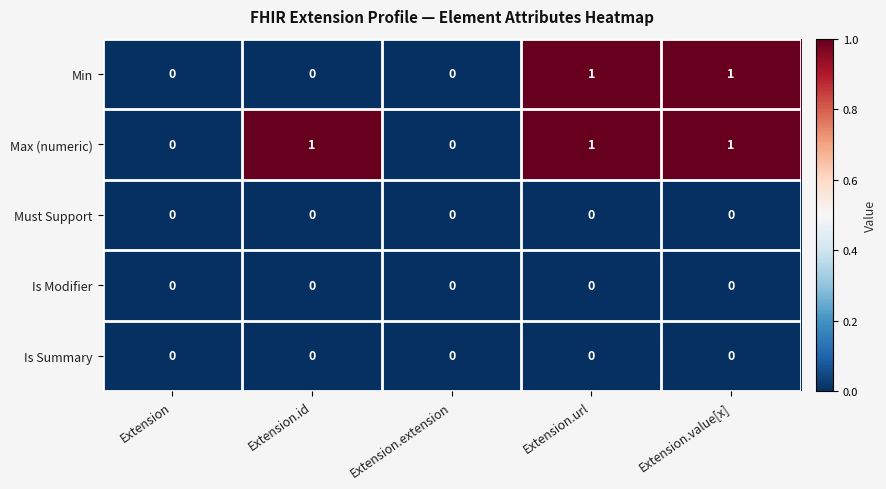

The value of Is Summary at Extension is 0. True or false?

True